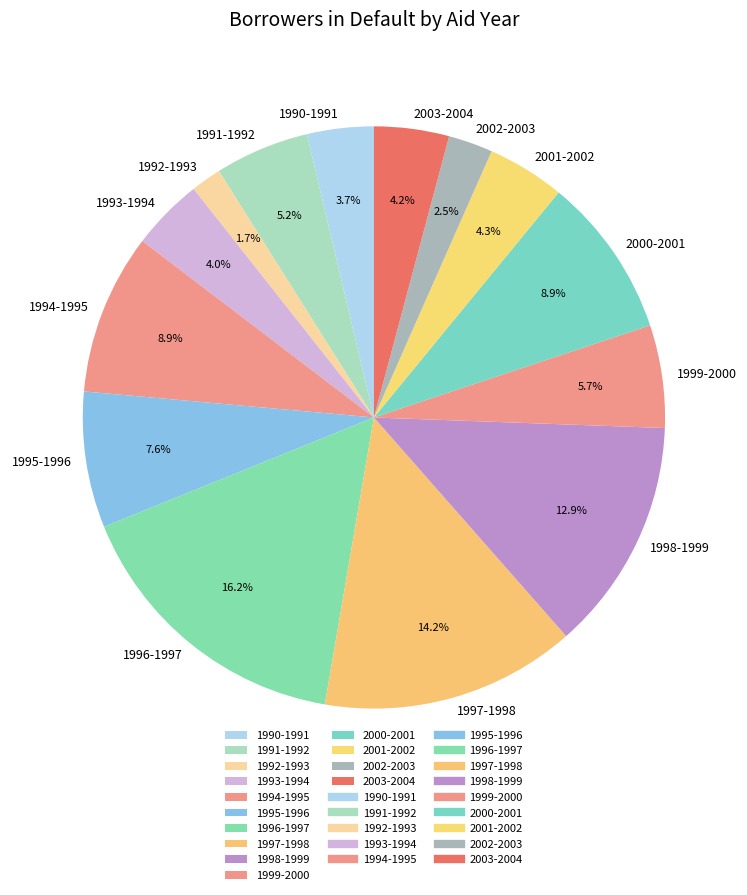

Between 1994-1995 and 1999-2000, which is larger?

1994-1995